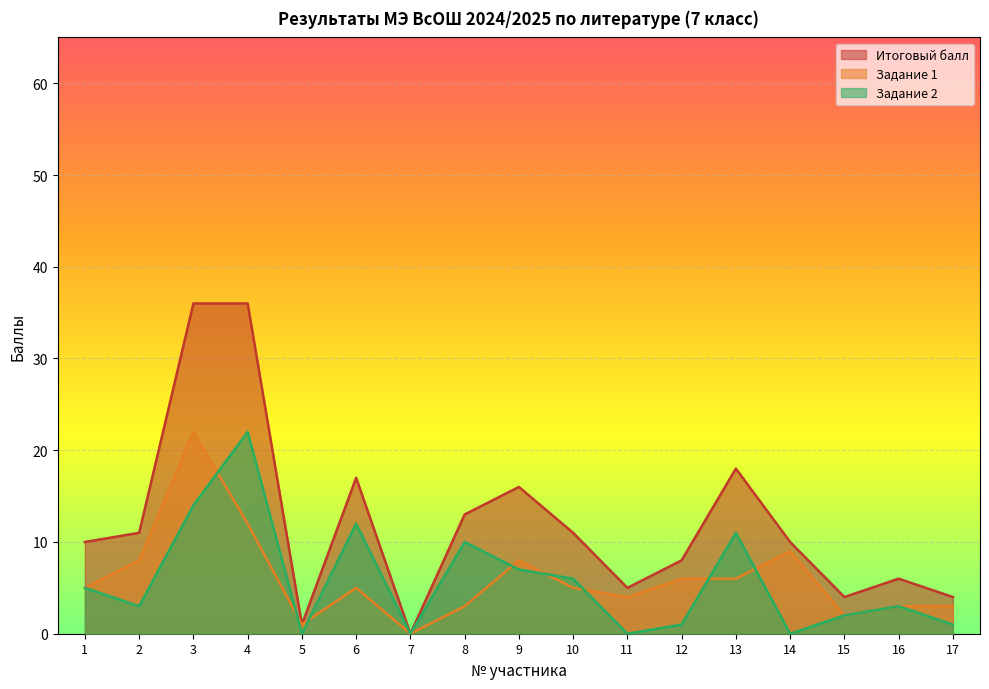

What is the maximum value for Задание 1?

22